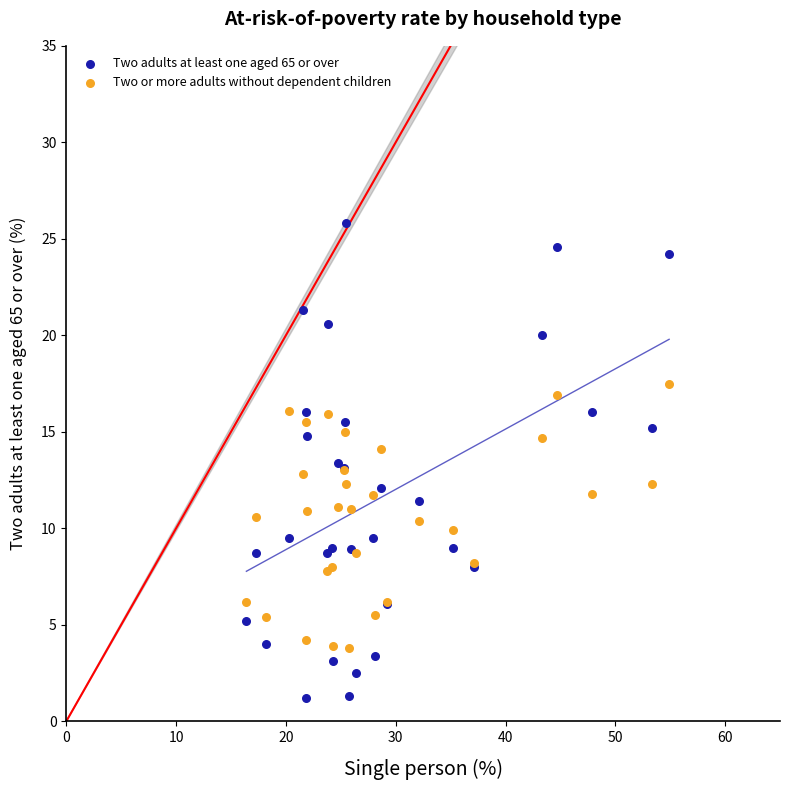

What are all the series names shown in the legend?

Two adults at least one aged 65 or over, Two or more adults without dependent children